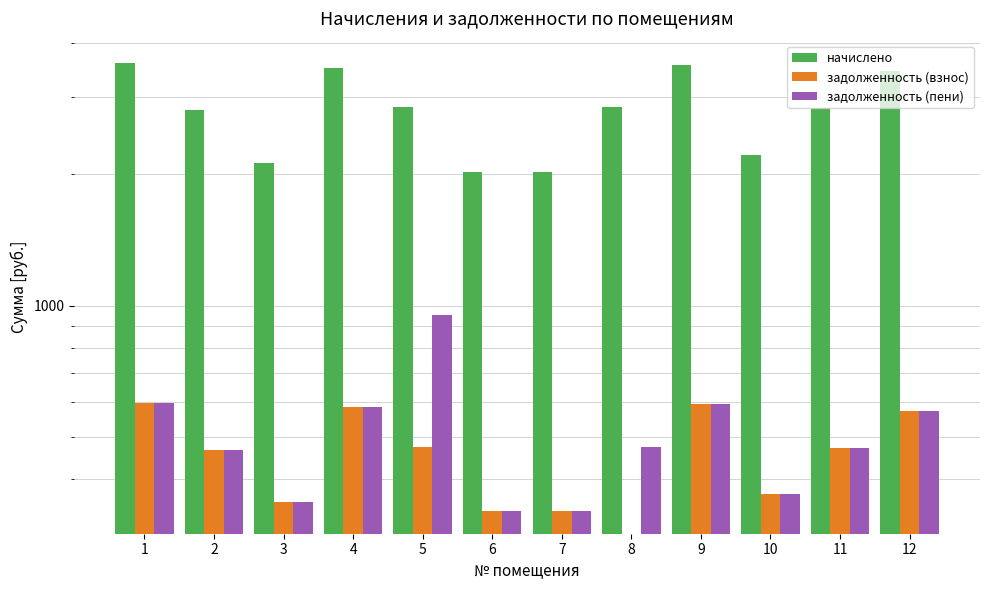

List the series in order of their peak value, lowest first.

задолженность (взнос), задолженность (пени), начислено